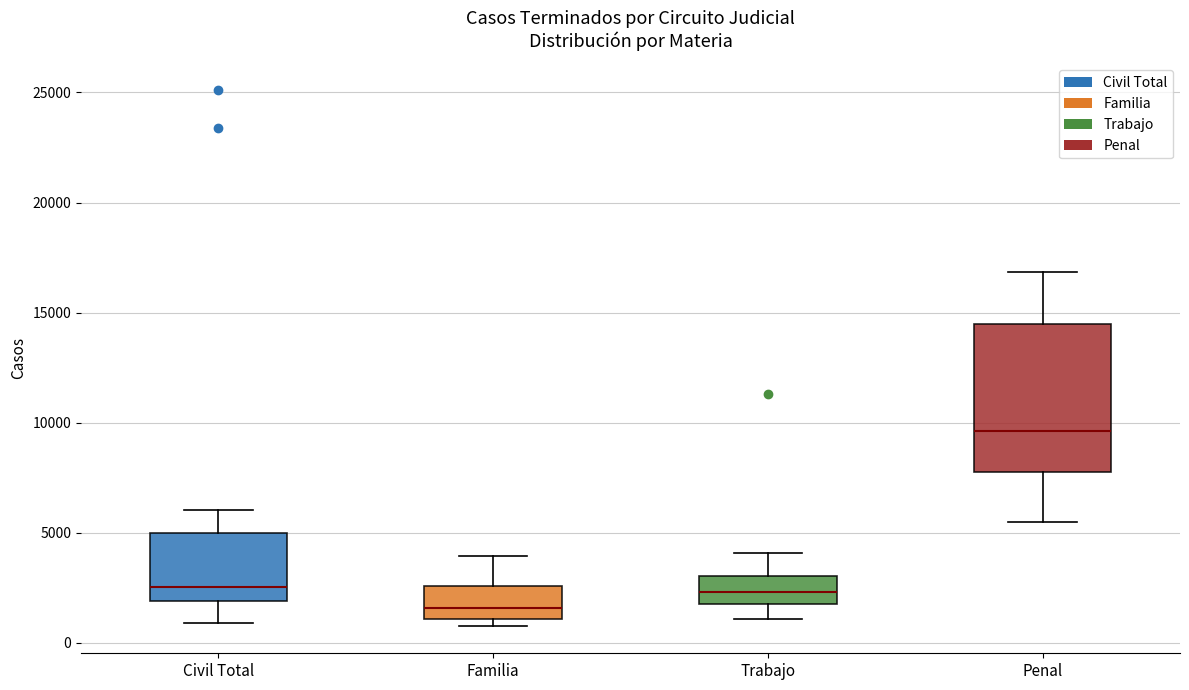

Reading left to right, transcribe this box plot: for each box, give where its median line is, the range the box spans, and where its two whiskers end, as read against the y-axis. The values are not printed on the chart, so give them approximately, as read against the axis.

Civil Total: median 2500, box 2000 to 5000, whiskers 1000 to 6000
Familia: median 1500, box 1000 to 2500, whiskers 500 to 4000
Trabajo: median 2500, box 1500 to 3000, whiskers 1000 to 4000
Penal: median 9500, box 8000 to 14500, whiskers 5500 to 17000